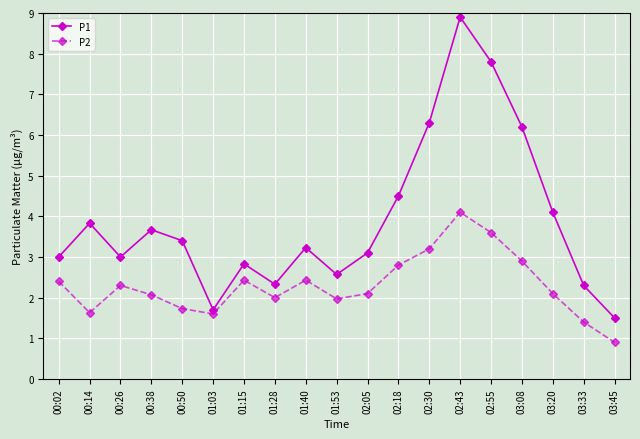

What is the difference between the P2 values at 02:30 and 00:50?

1.5